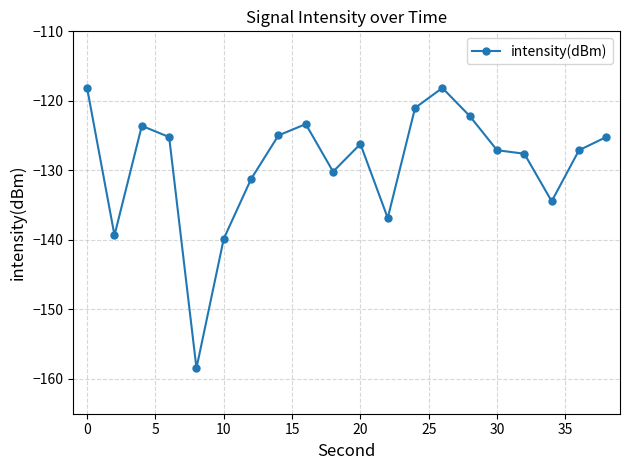

Does the chart display data point markers on the line(s)?

Yes